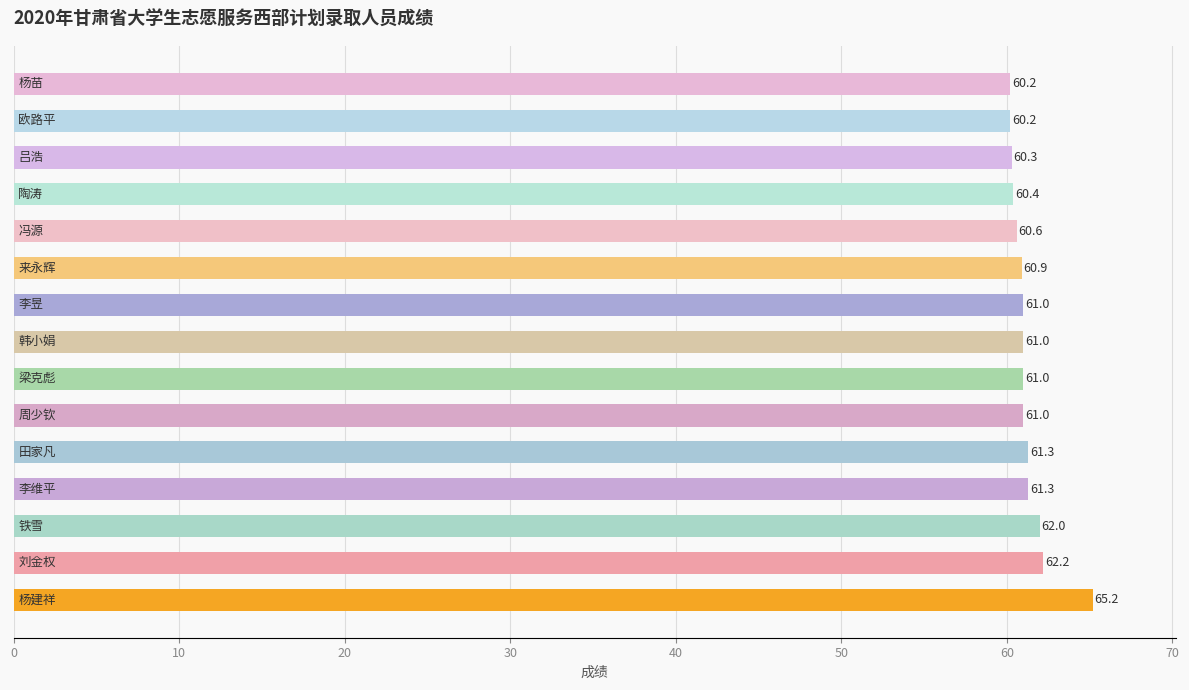

Reading top to bottom, transcribe all the data shown in this chart.

60.2	60.2	60.3	60.4	60.6	60.9	61.0	61.0	61.0	61.0	61.3	61.3	62.0	62.2	65.2